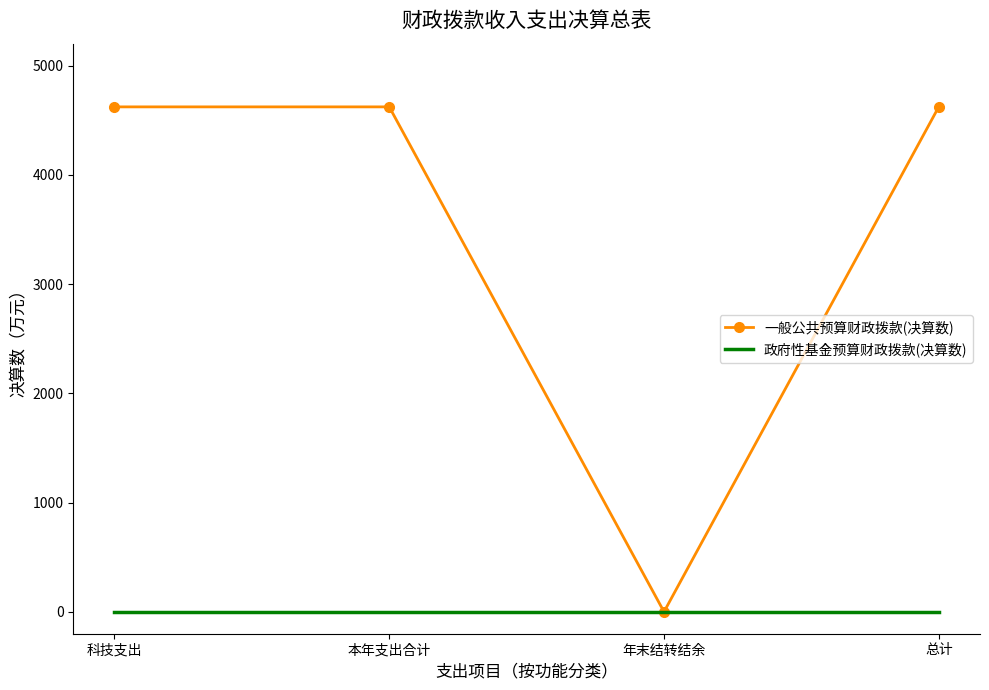

Which series has the largest range (max minus min)?

一般公共预算财政拨款(决算数)